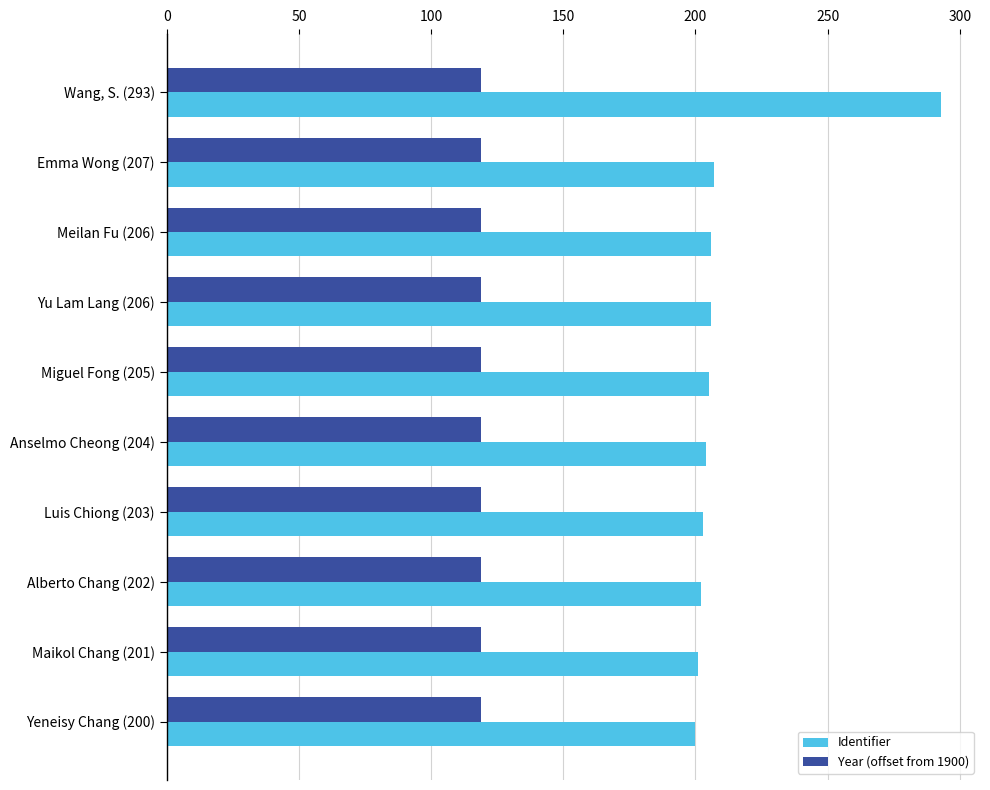

What is the sum of all Identifier values?

2127